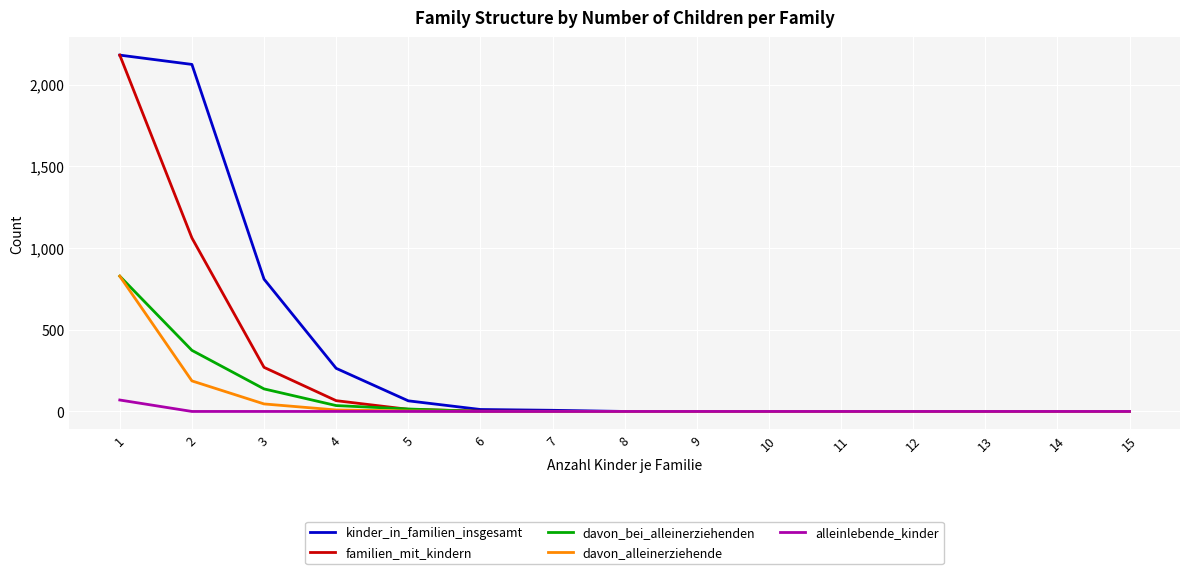

The value of kinder_in_familien_insgesamt at 13 is -1124. True or false?

False